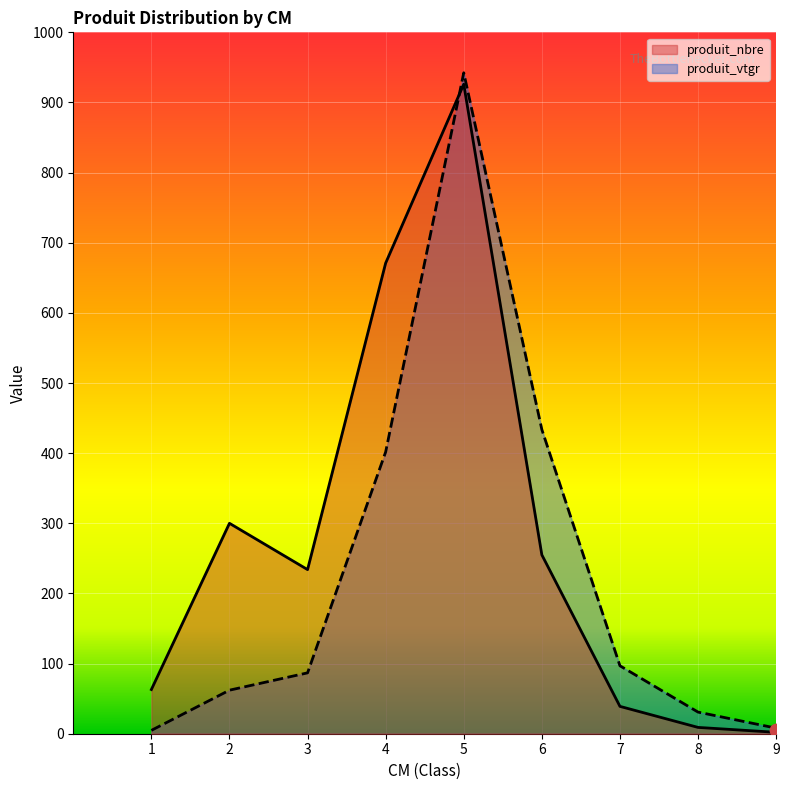

Which series contains the highest Y value?

produit_vtgr